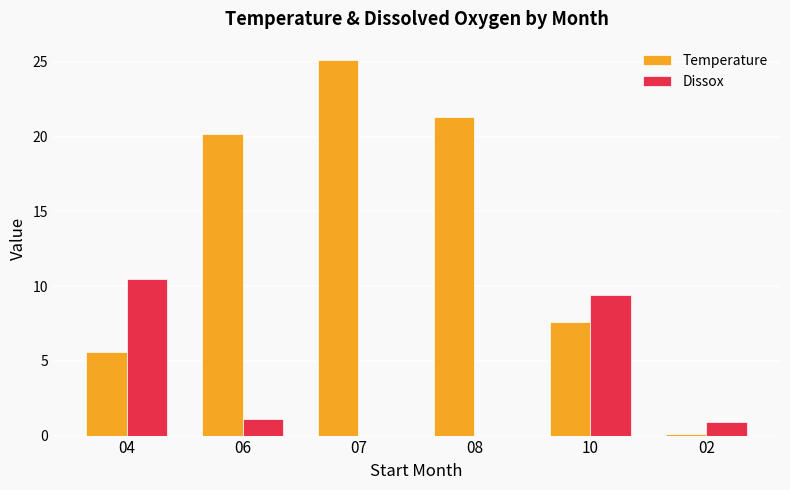

At which category does the chart reach its peak across all series?

07